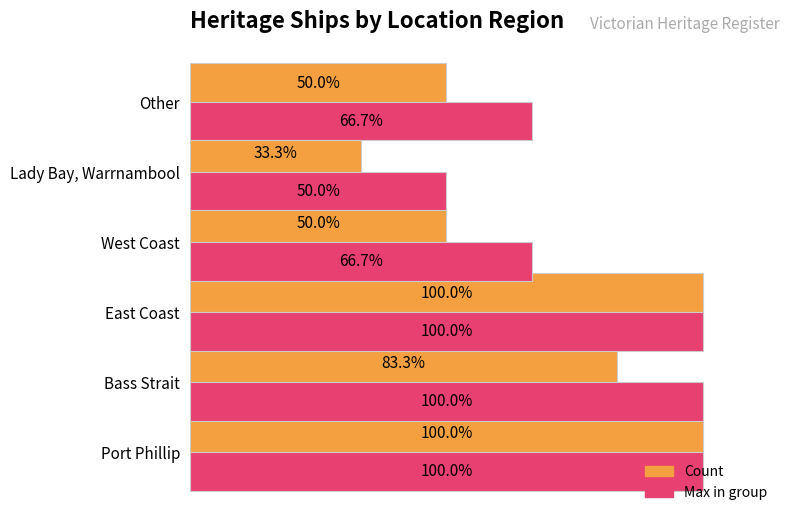

Between Port Phillip and Other, which series saw the biggest shift?

Count